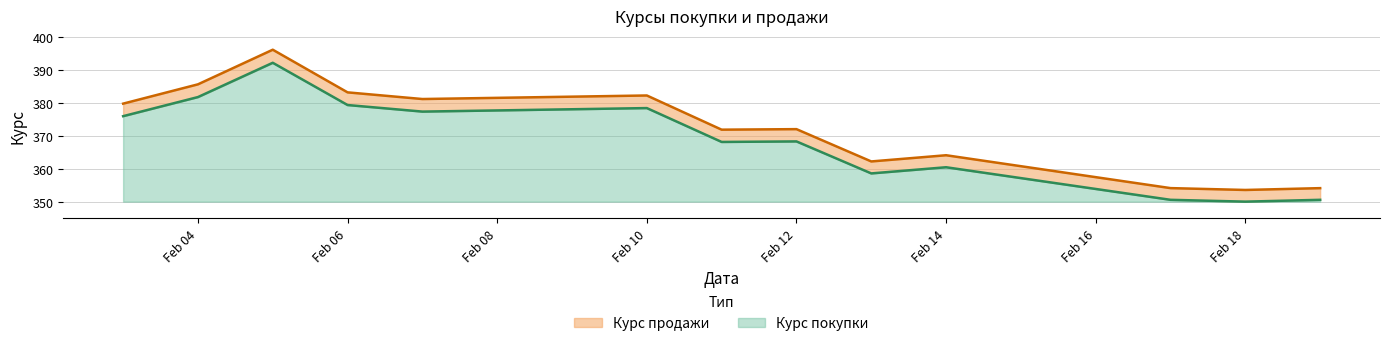

What is the total value across all series at Feb 18?

3.5